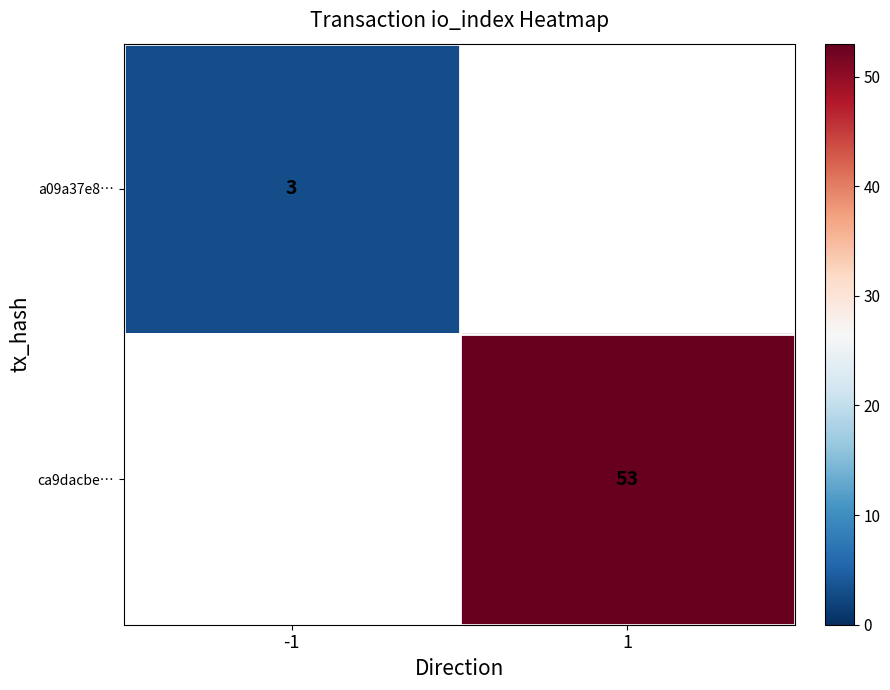

The value of ca9dacbe… at 1 is 93. True or false?

False